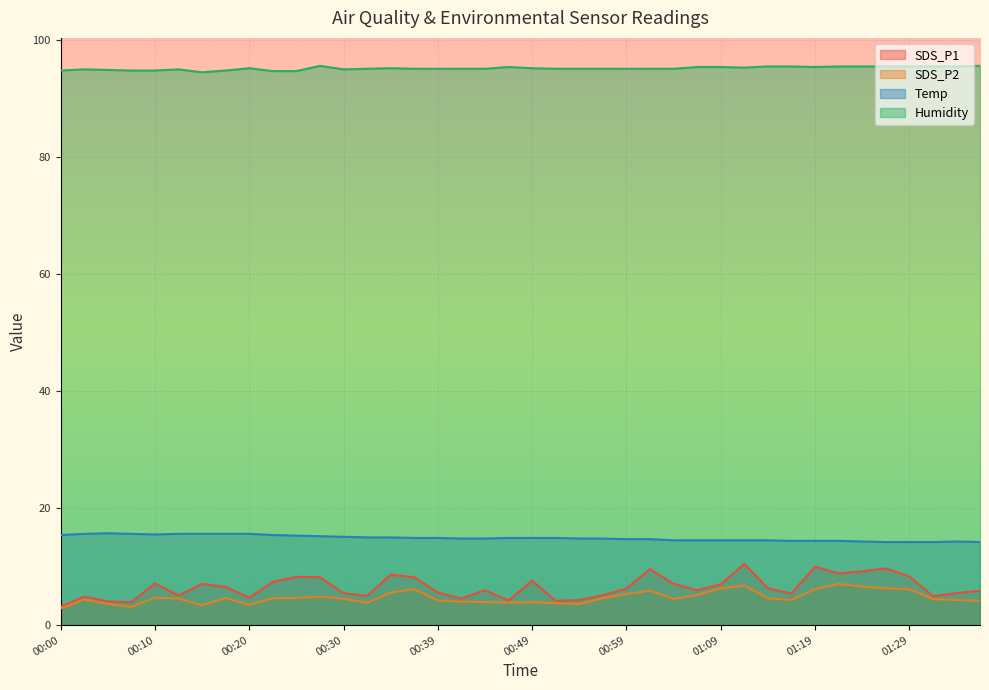

List the labels in order of Temp value, largest first.

00:05, 00:03, 00:08, 00:13, 00:15, 00:17, 00:20, 00:10, 00:00, 00:22, 00:25, 00:27, 00:30, 00:32, 00:35, 00:37, 00:39, 00:47, 00:49, 00:52, 00:42, 00:44, 00:54, 00:57, 00:59, 01:02, 01:04, 01:07, 01:09, 01:11, 01:14, 01:16, 01:19, 01:21, 01:24, 01:34, 01:26, 01:29, 01:31, 01:36